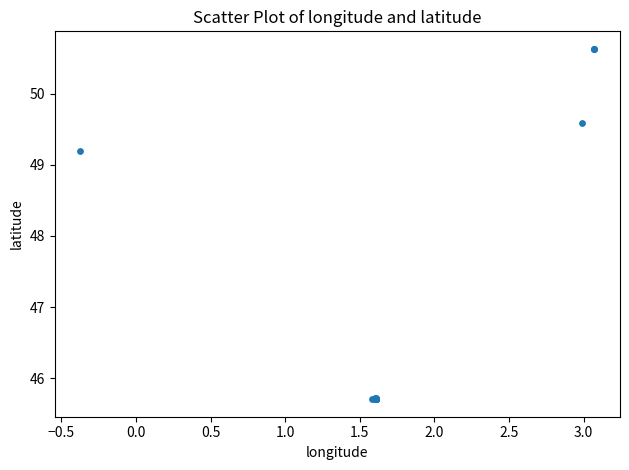

What Y value in the scatter plot is closest to 48?

49.2